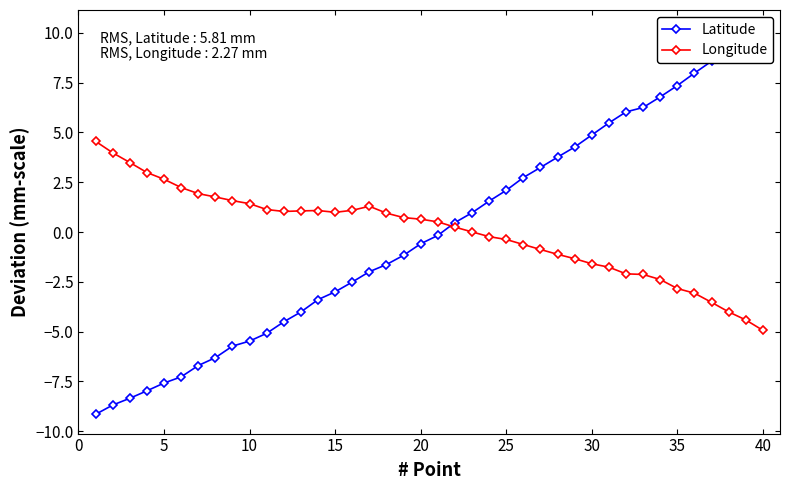

What is the maximum value for Longitude?

4.6